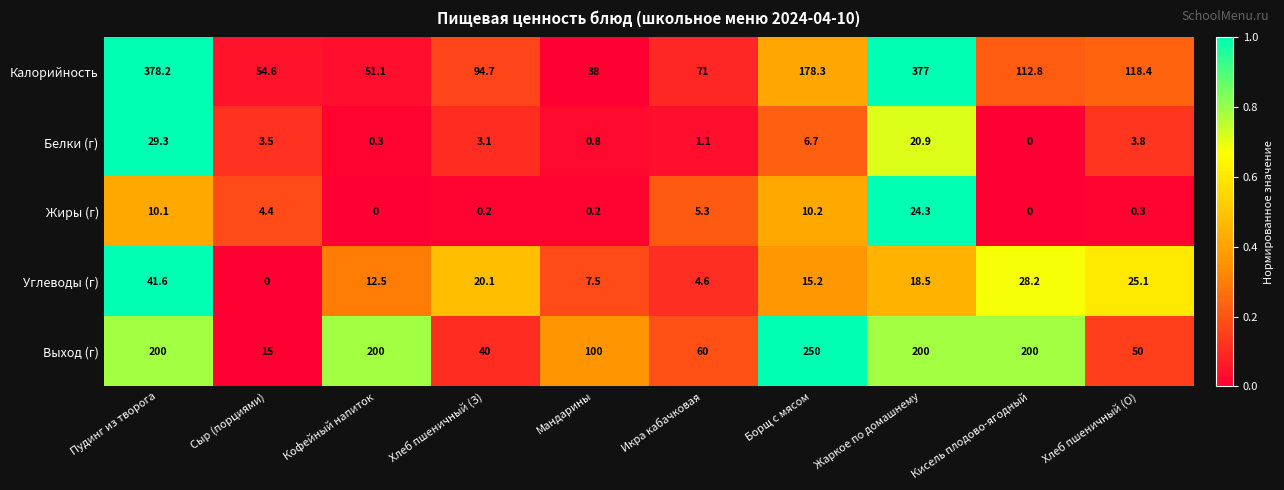

What value does the Выход (г) series have at Кисель плодово-ягодный?

200.0